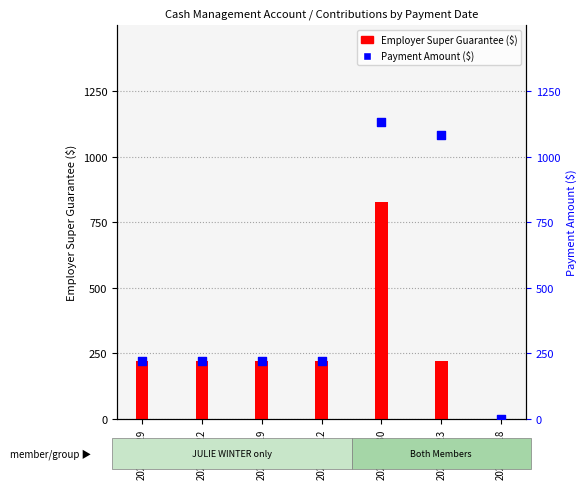

Which series reaches the maximum Y coordinate?

Payment Amount